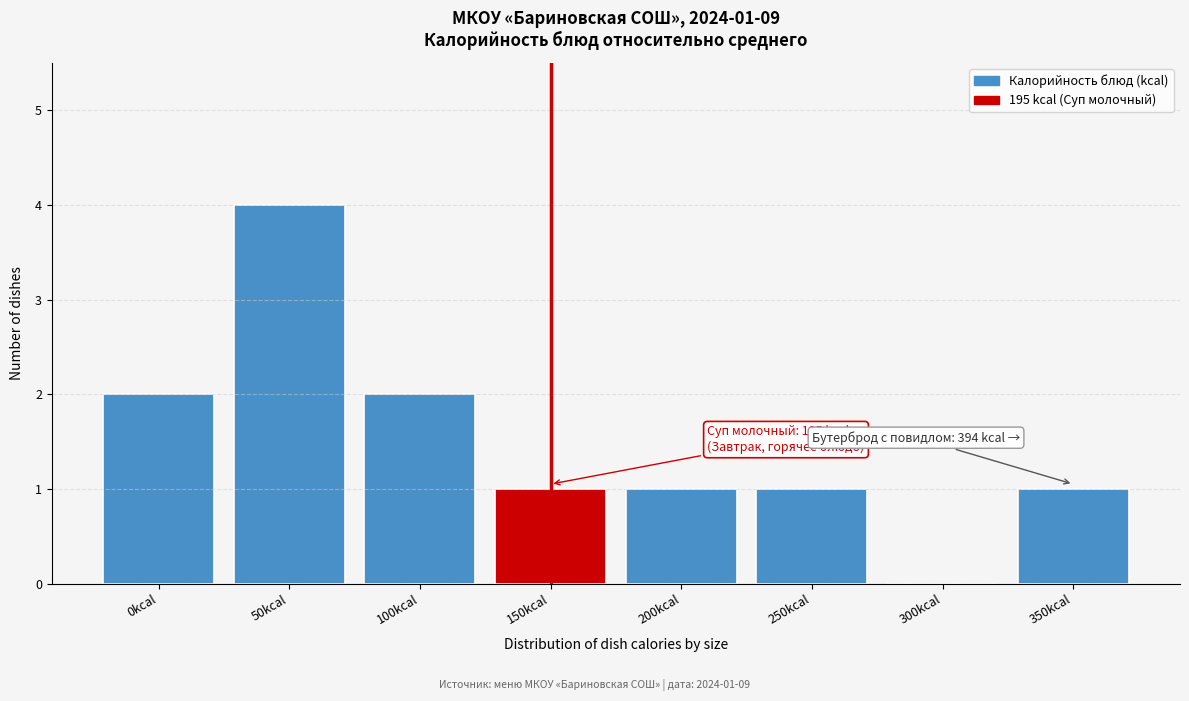

Reading right to left, transcribe all the data shown in this chart.

350kcal=1	300kcal=0	250kcal=1	200kcal=1	150kcal=1	100kcal=2	50kcal=4	0kcal=2